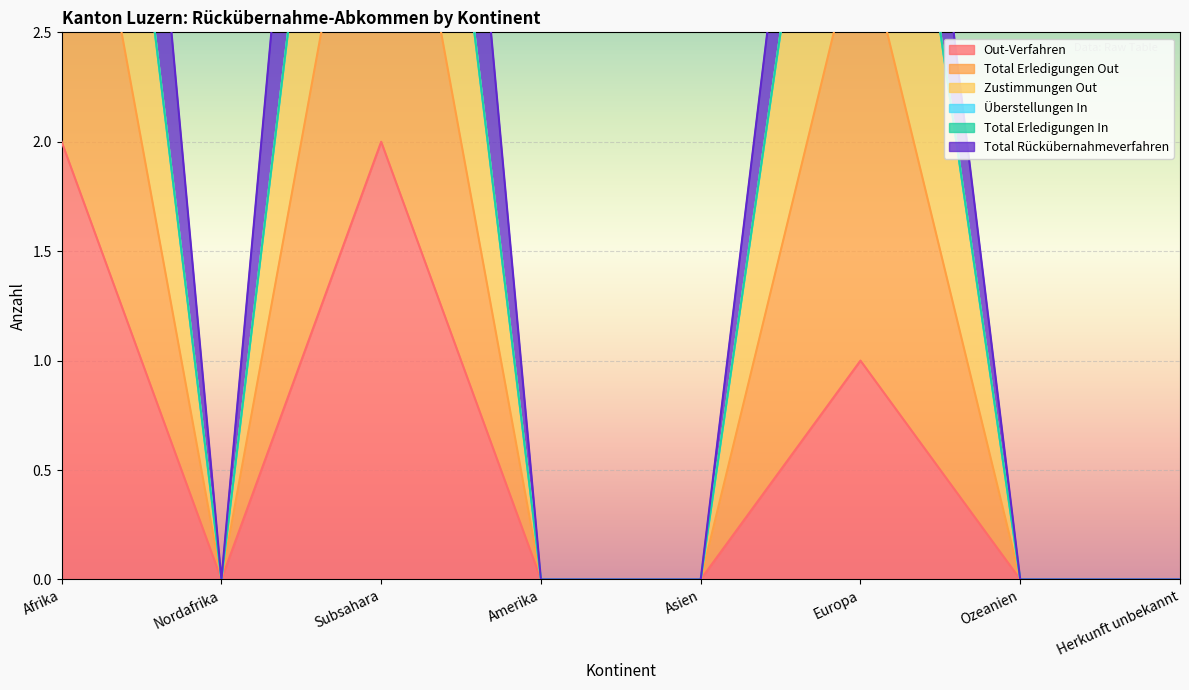

Is it true that Out-Verfahren equals 2 at Europa?

False